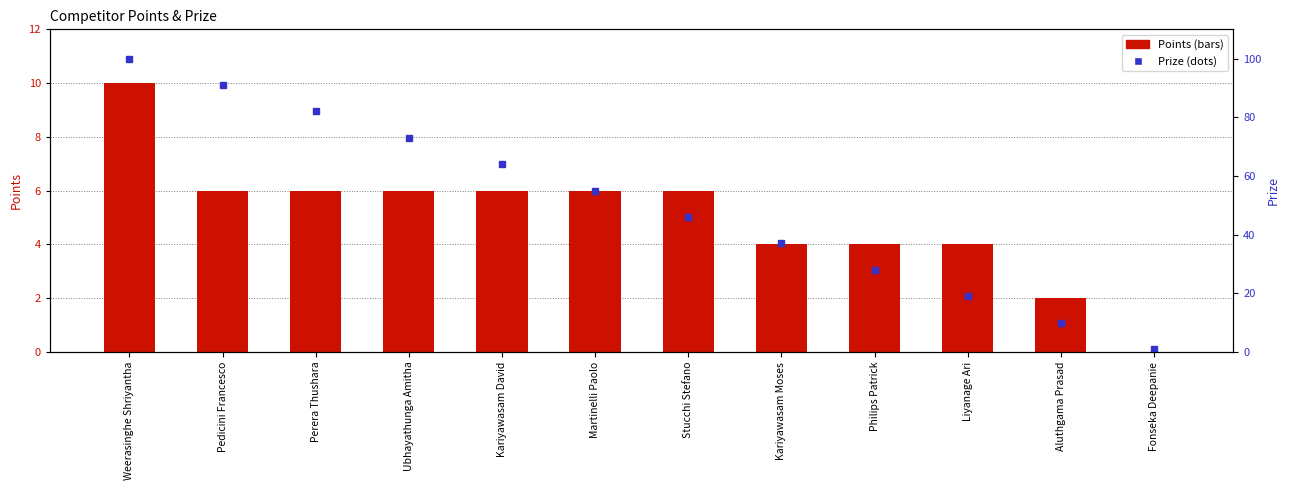

What is the label of the 4th bar from the left?

Ubhayathunga Amitha